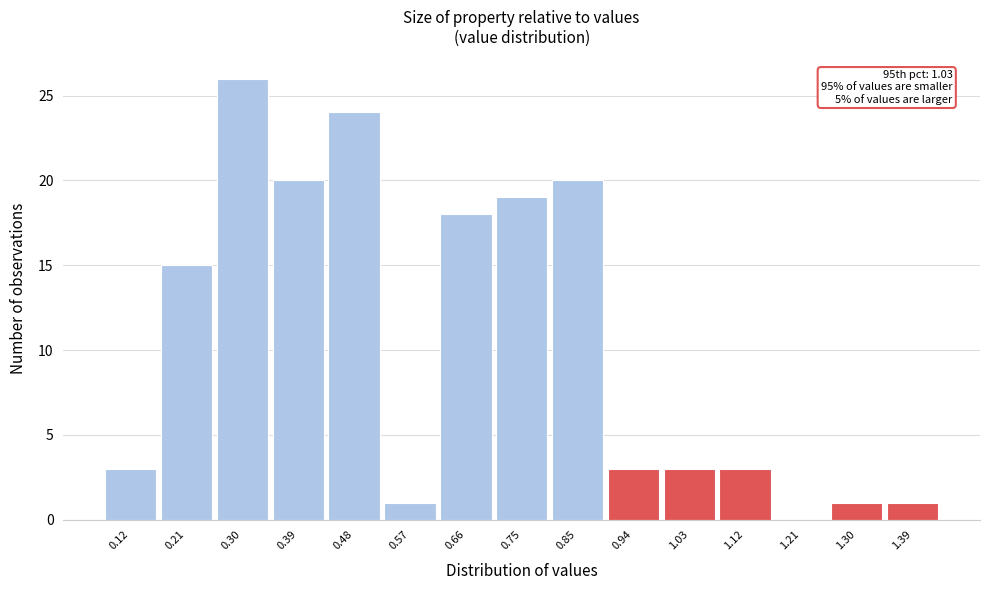

Reading left to right, transcribe all the data shown in this chart.

0.12=3	0.21=15	0.30=26	0.39=20	0.48=24	0.57=1	0.66=18	0.75=19	0.85=20	0.94=3	1.03=3	1.12=3	1.21=0	1.30=1	1.39=1